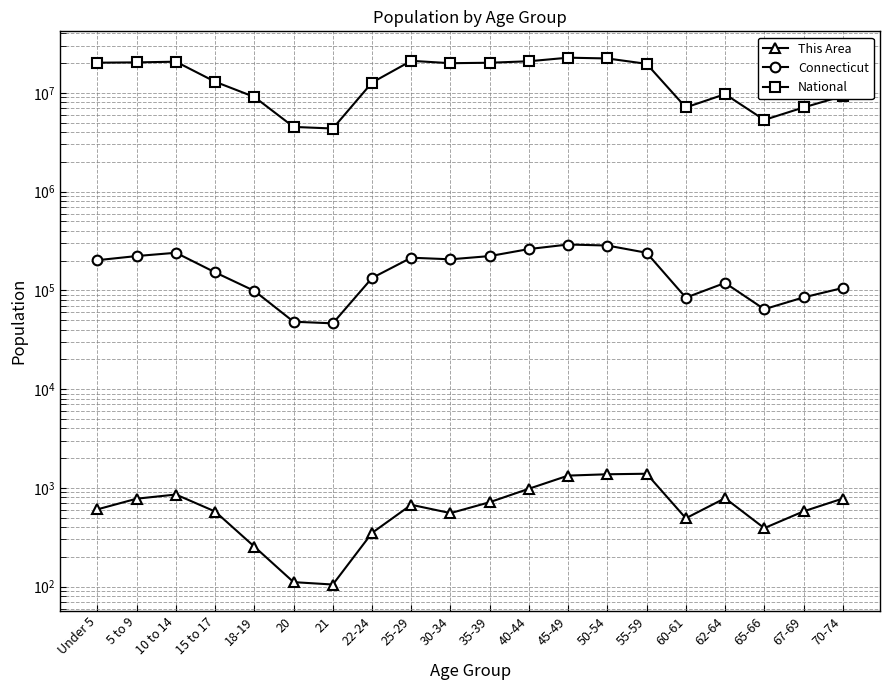

True or false: National and Connecticut cross at least once.

False